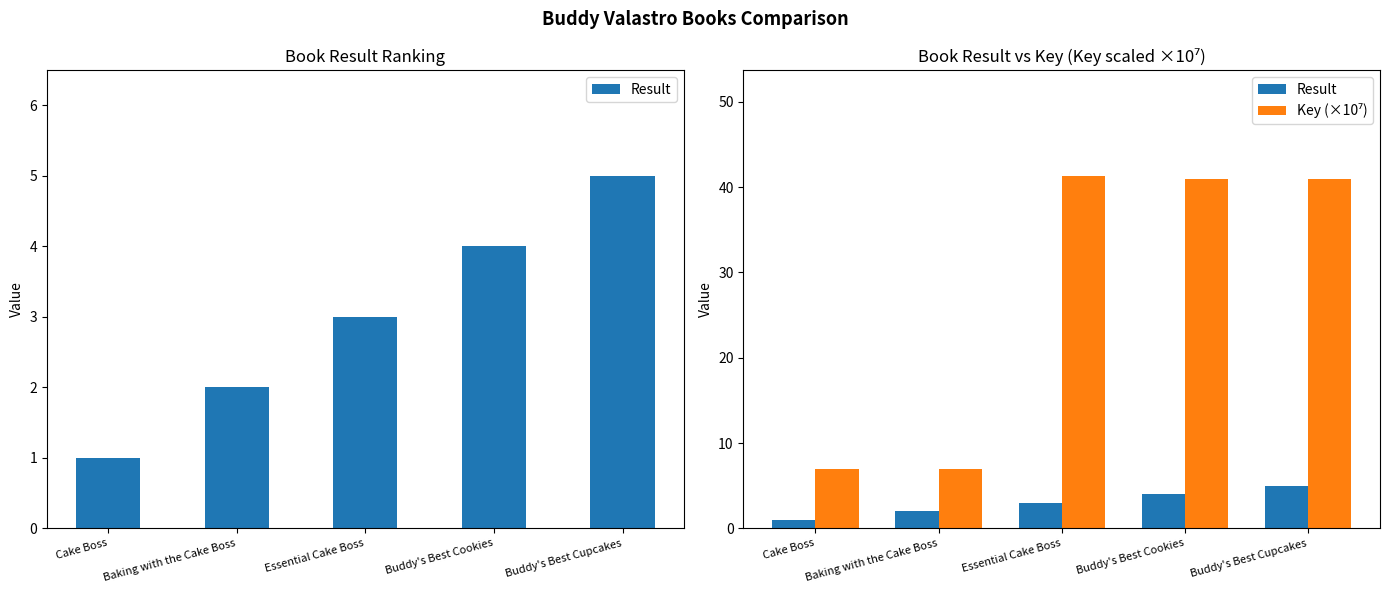

What is the average value of the Result series?

3.0